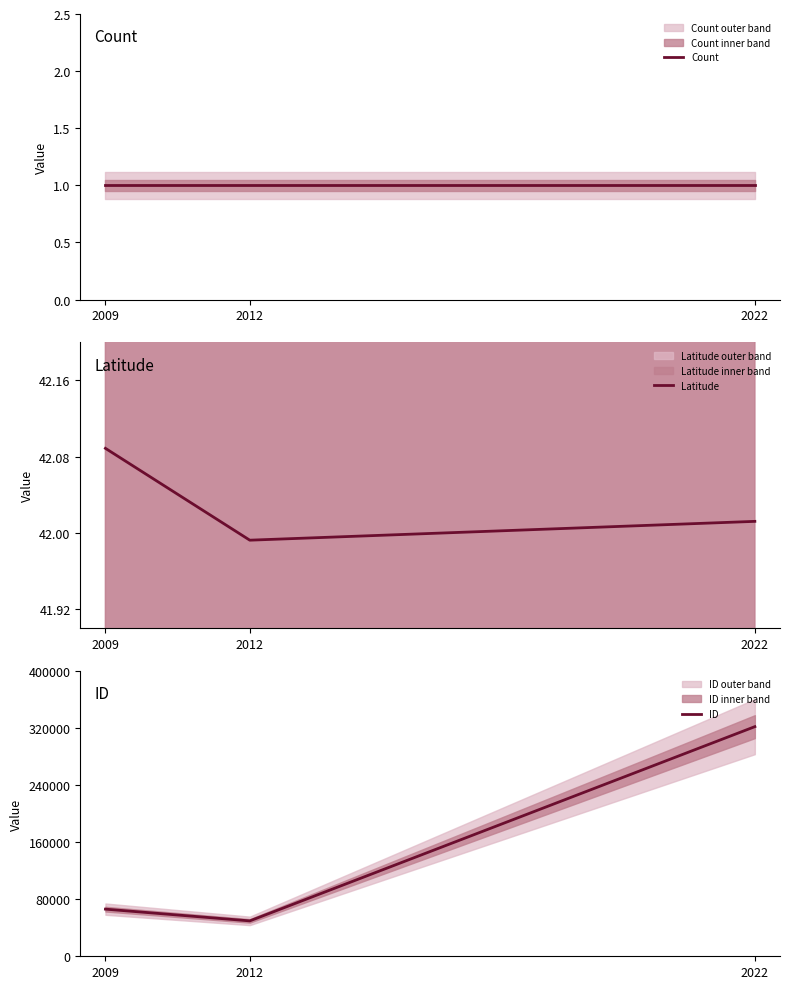

What is the sum of the ID values at 2022 and 2009?

387611